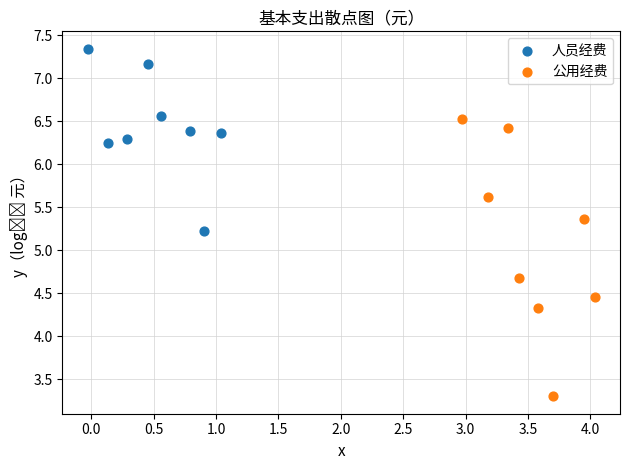

Which series reaches the maximum Y coordinate?

人员经费